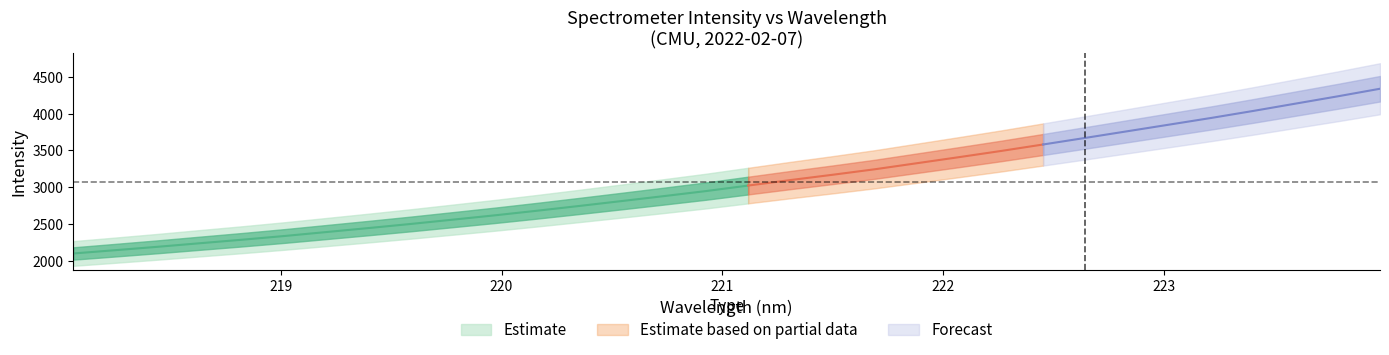

What is the label of the 4th point from the left?

218.6332